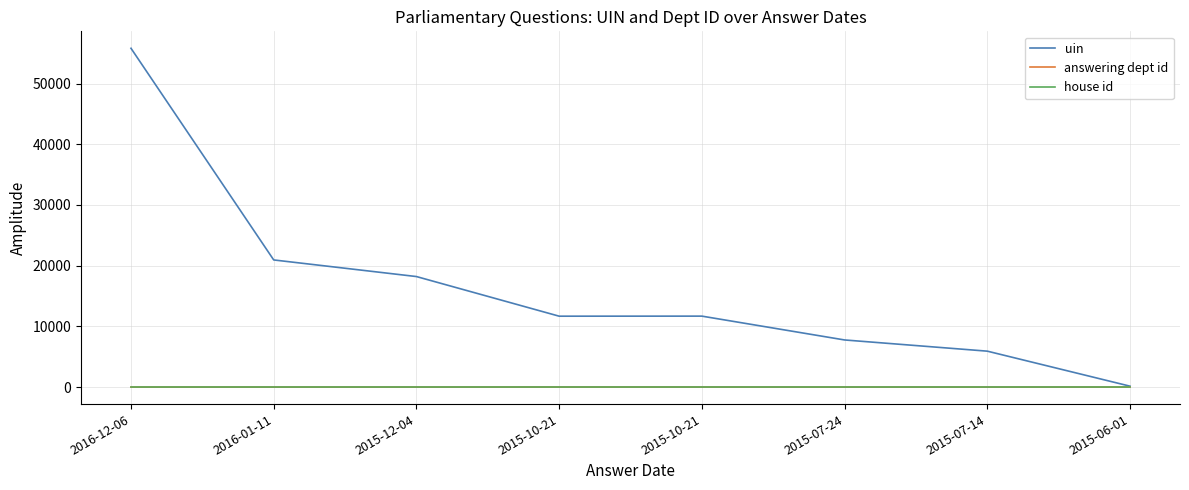

Reading right to left, list all the values displayed in this chart.

uin: 2015-06-01=160	2015-07-14=5927	2015-07-24=7772	2015-10-21=11697	2015-10-21=11688	2015-12-04=18215	2016-01-11=20951	2016-12-06=55812
answering dept id: 2015-06-01=11	2015-07-14=11	2015-07-24=11	2015-10-21=16	2015-10-21=16	2015-12-04=11	2016-01-11=11	2016-12-06=11
house id: 2015-06-01=1	2015-07-14=1	2015-07-24=1	2015-10-21=1	2015-10-21=1	2015-12-04=1	2016-01-11=1	2016-12-06=1